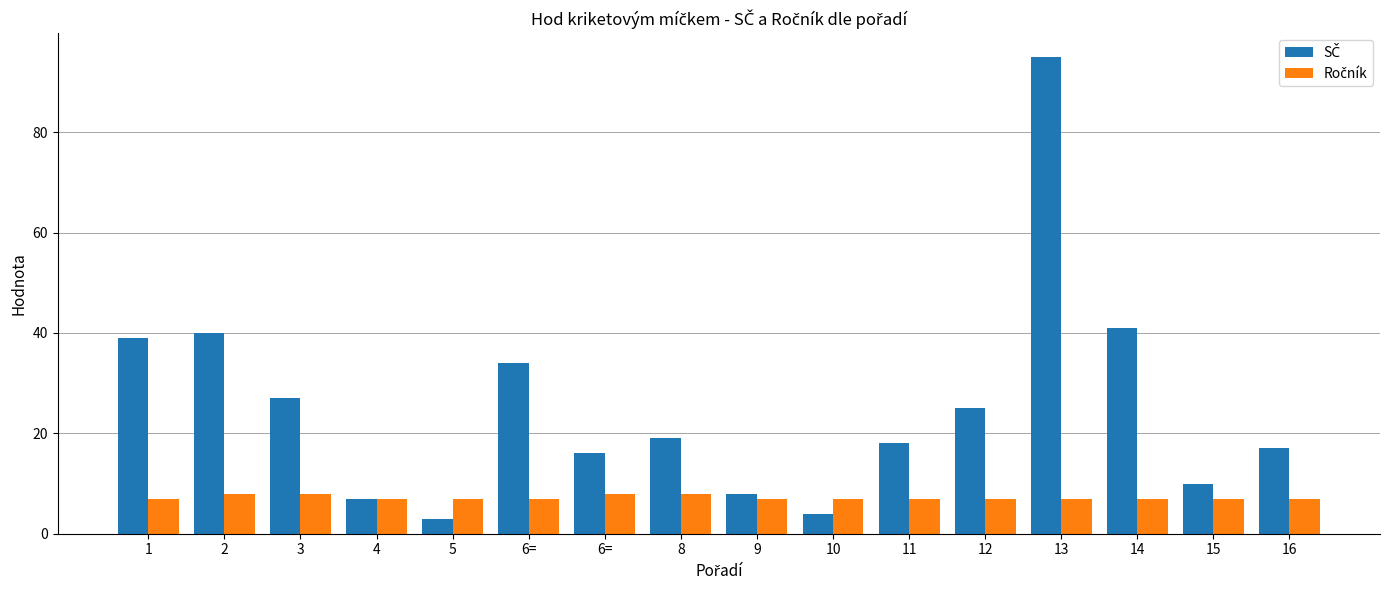

How many bars are there in total?

32